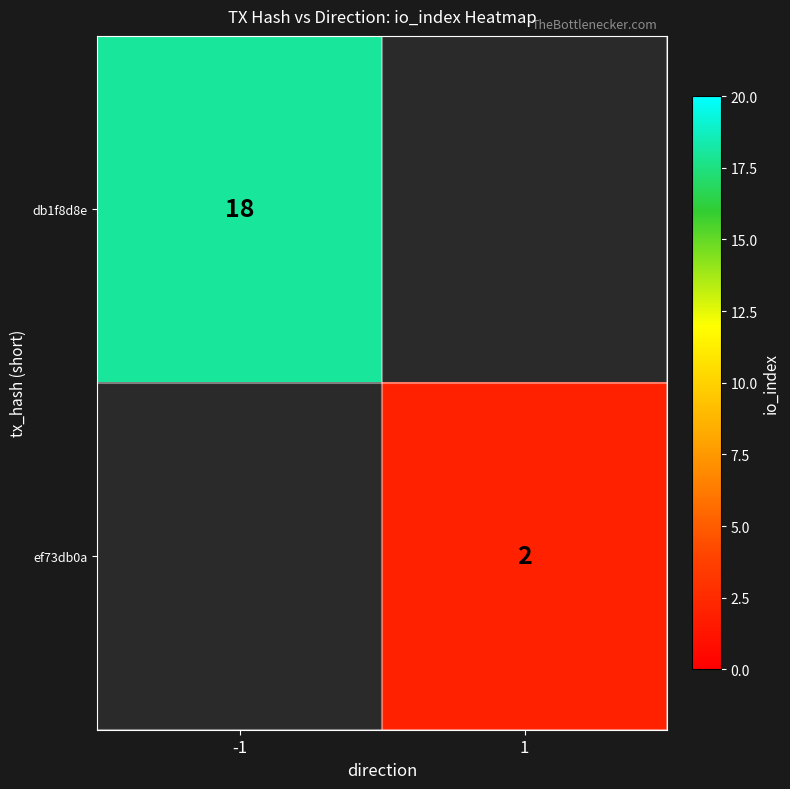

The value of ef73db0a at 1 is 0. True or false?

False